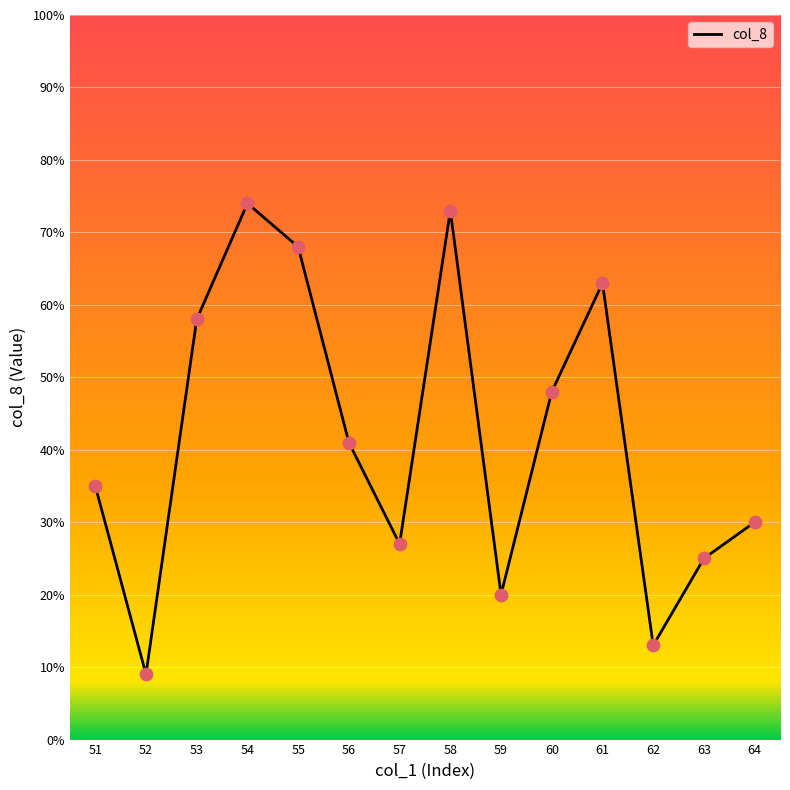

Which has a higher value, 59 or 63?

63